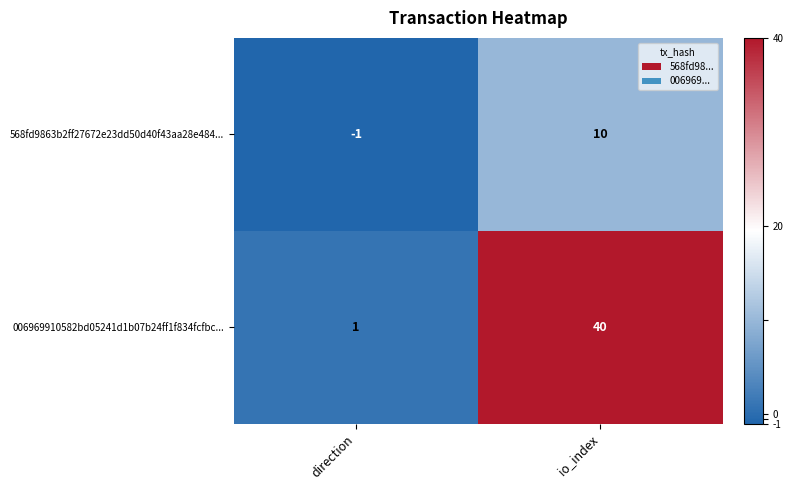

What is the greatest value displayed?

40